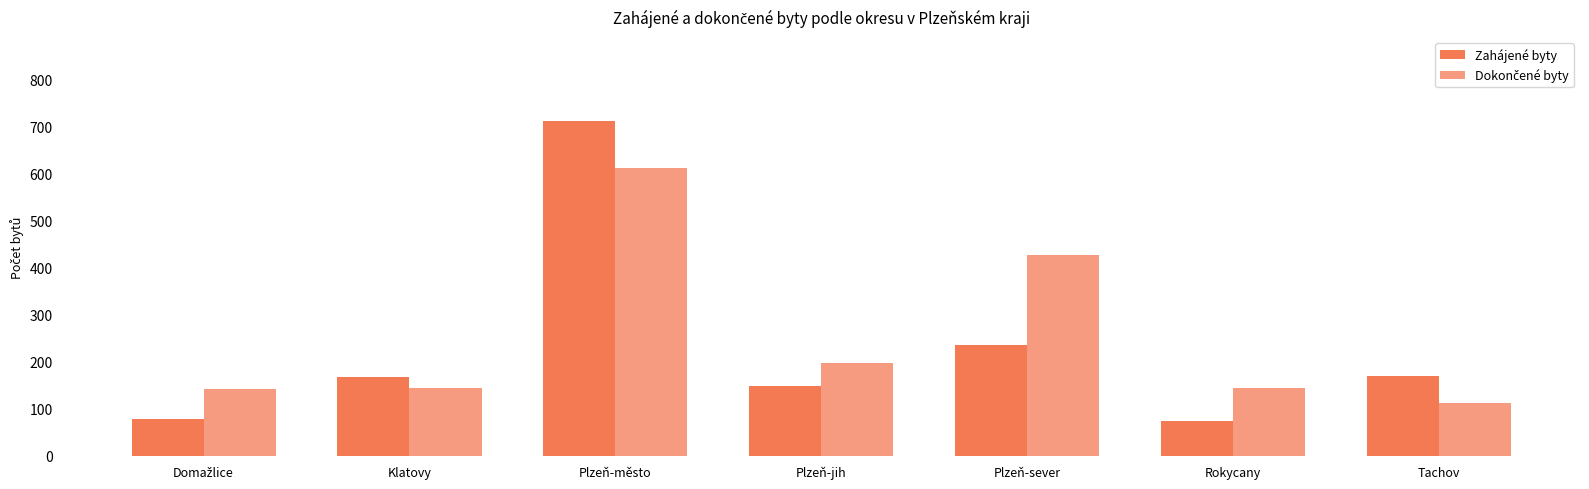

What is the label of the 7th bar from the right?

Domažlice